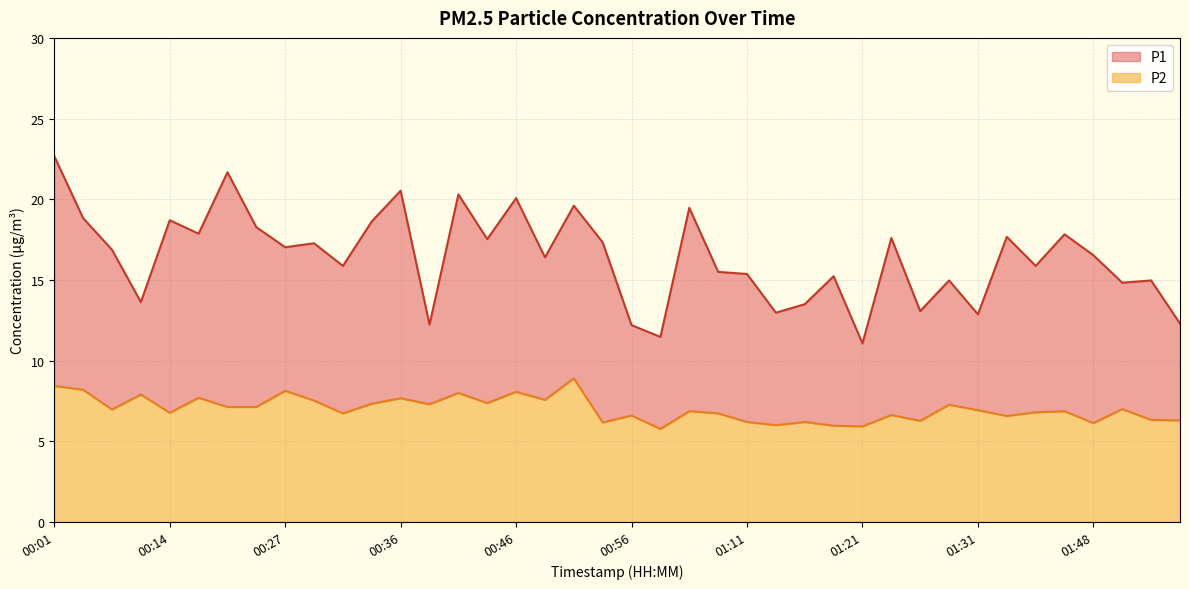

What is the label of the 10th point from the right?

01:26